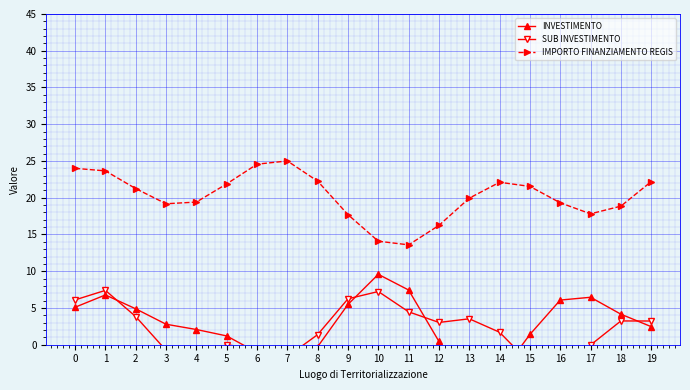

At which label is IMPORTO FINANZIAMENTO REGIS closest to 19?

18